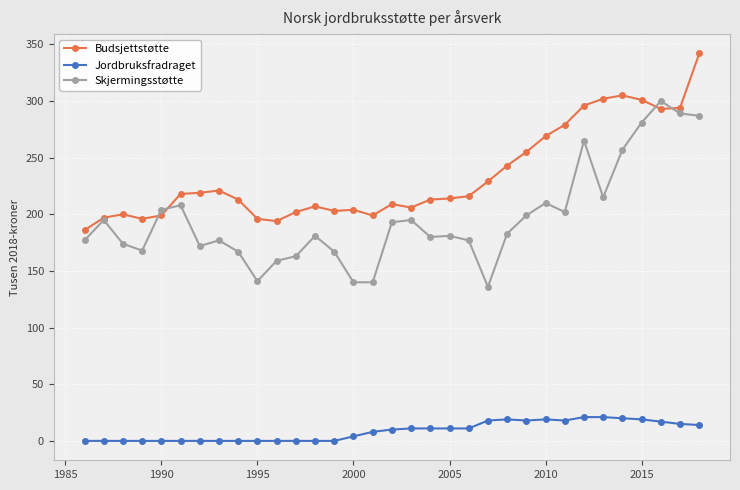

What is the value of the Budsjettstøtte point at the 5th from the left?

199